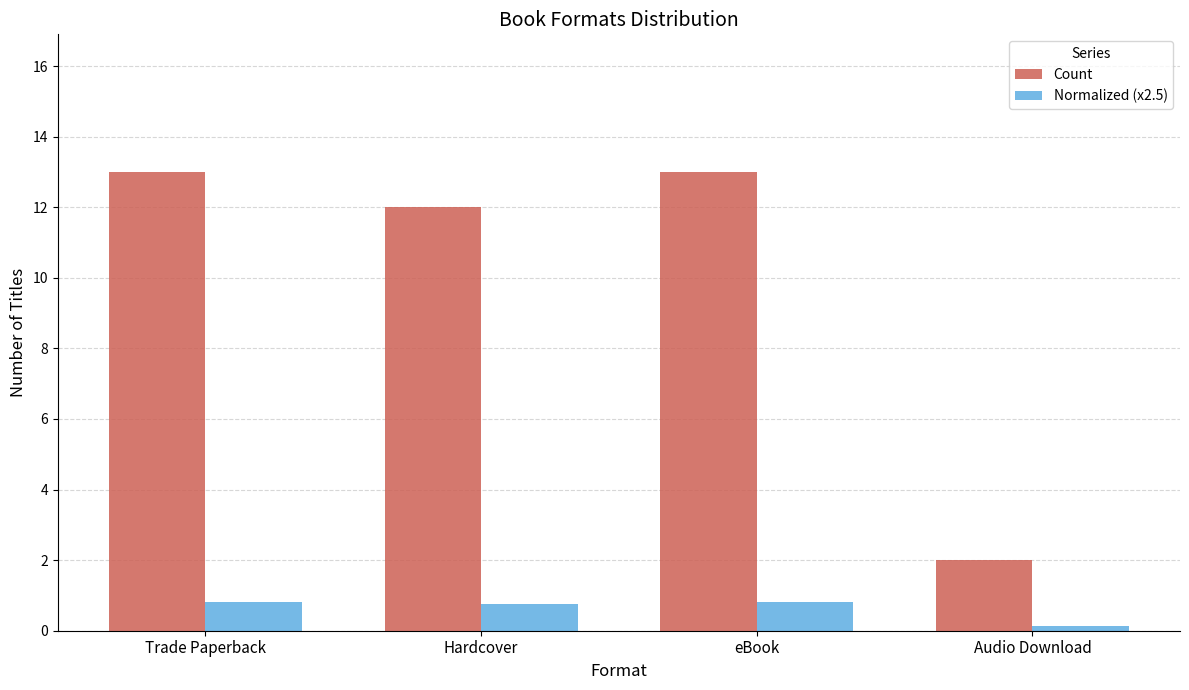

What is the total value across all series at eBook?

13.8